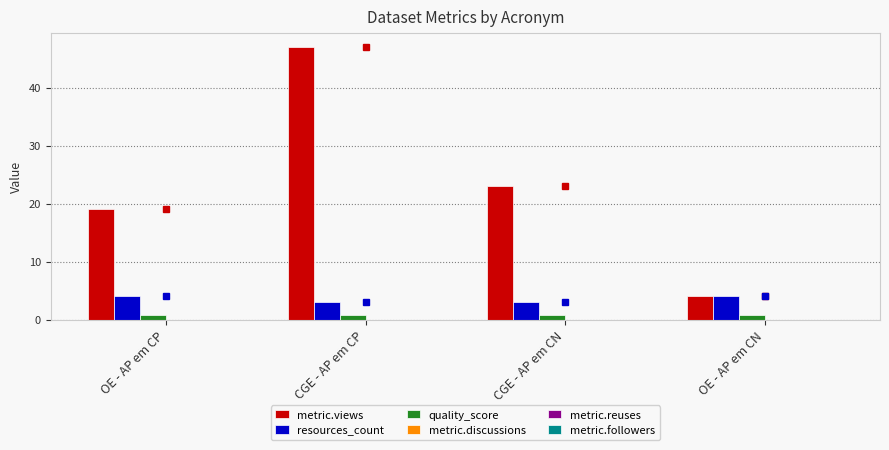

Which series has the largest range (max minus min)?

metric.views